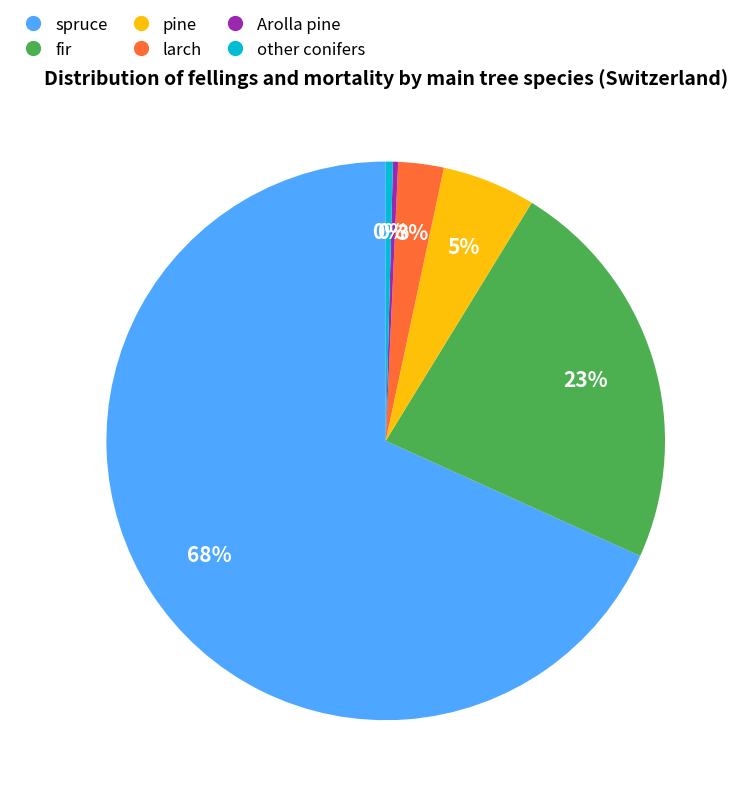

Which category has the biggest portion of the pie?

spruce